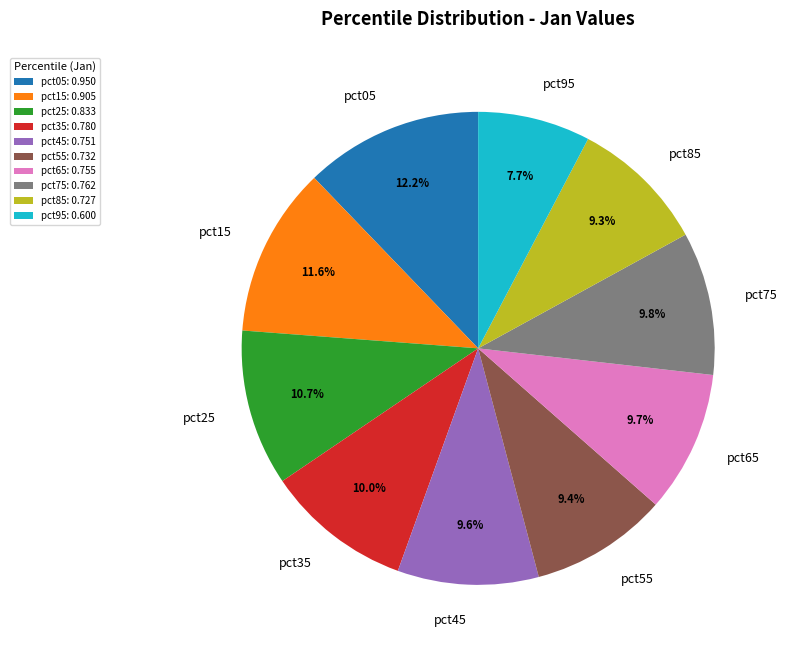

How many segments does this pie chart have?

10